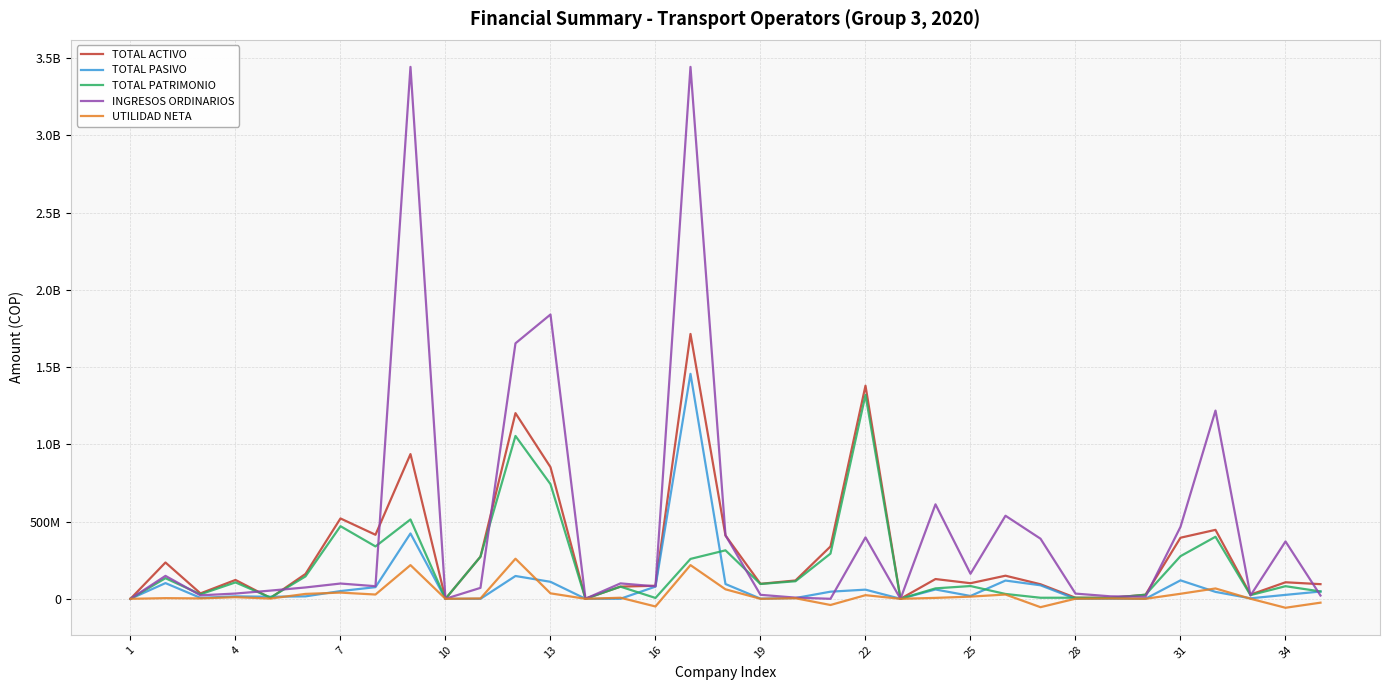

True or false: UTILIDAD NETA and INGRESOS ORDINARIOS intersect in this chart.

False